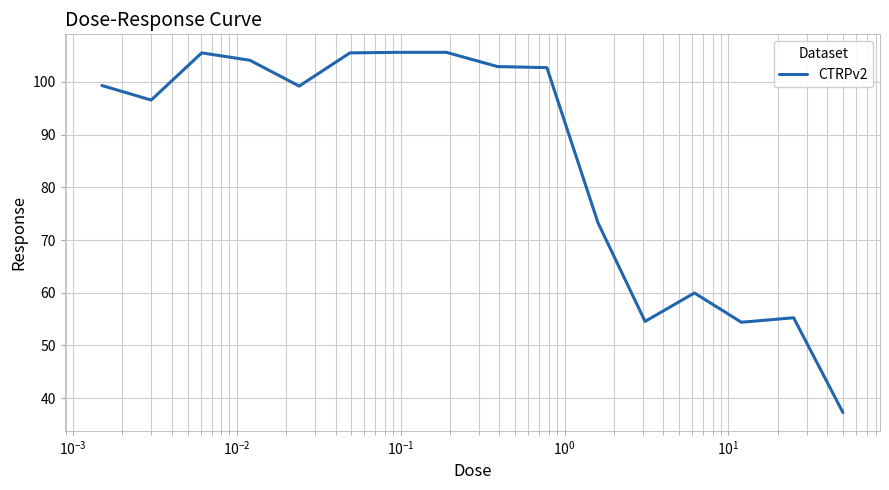

What is the smallest value displayed?

37.3